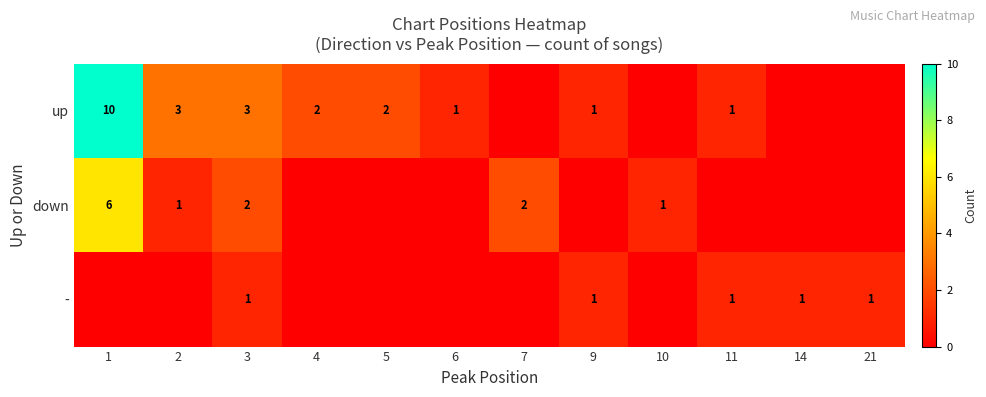

How many positive values does the row_2 series have?

5